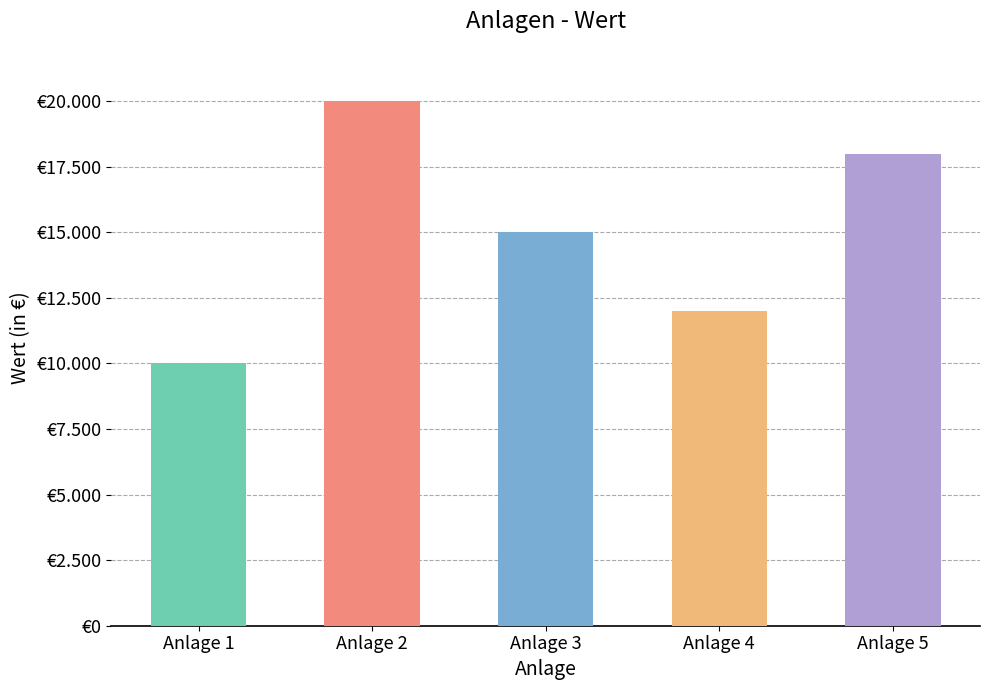

Are the bars horizontal?

No